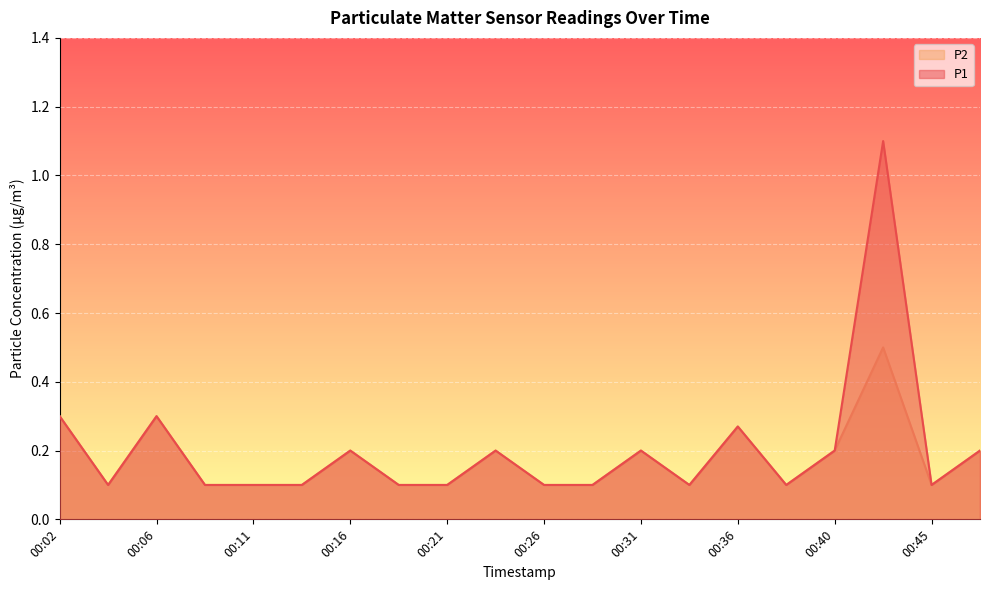

Is the value of P1 at 00:04 greater than the value of P2 at 00:26?

No